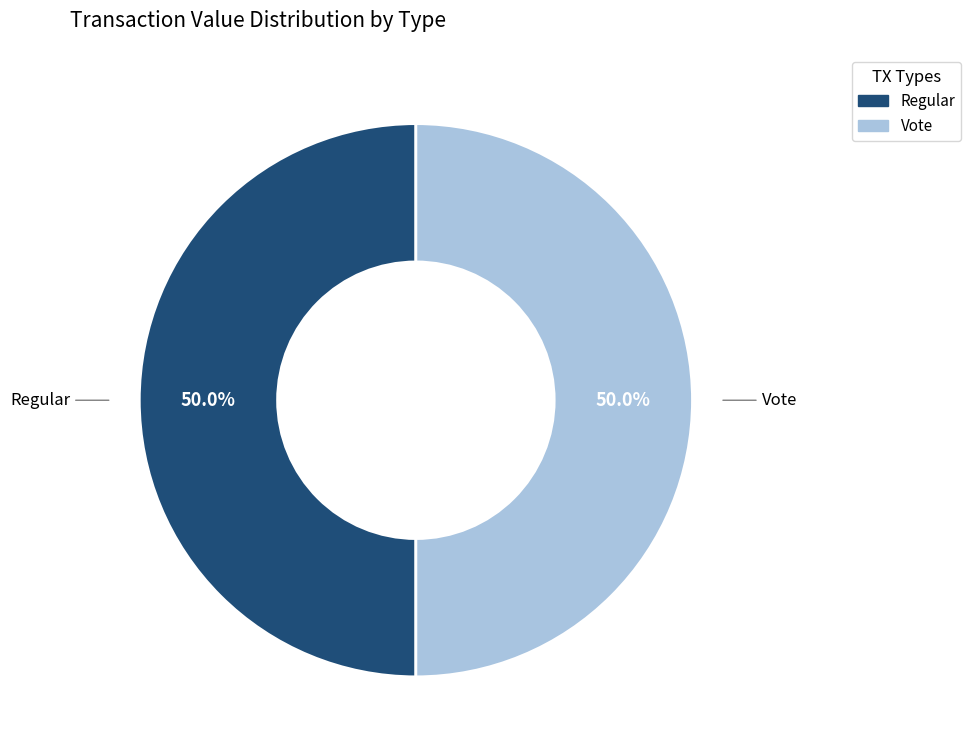

How many segments does this pie chart have?

2